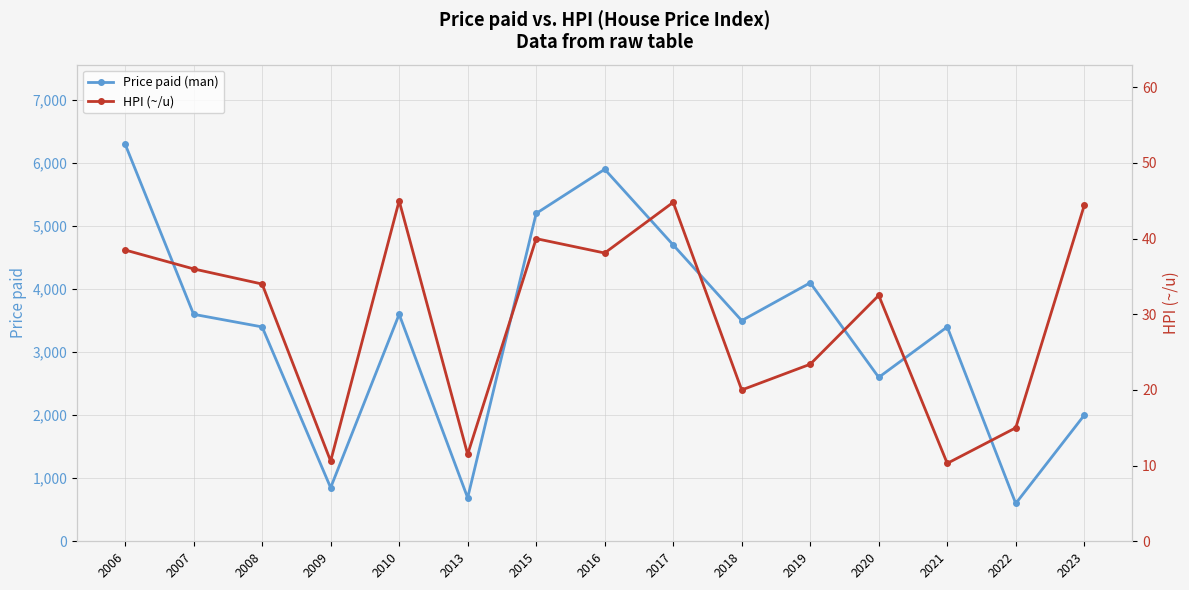

How many lines are shown in the chart?

2